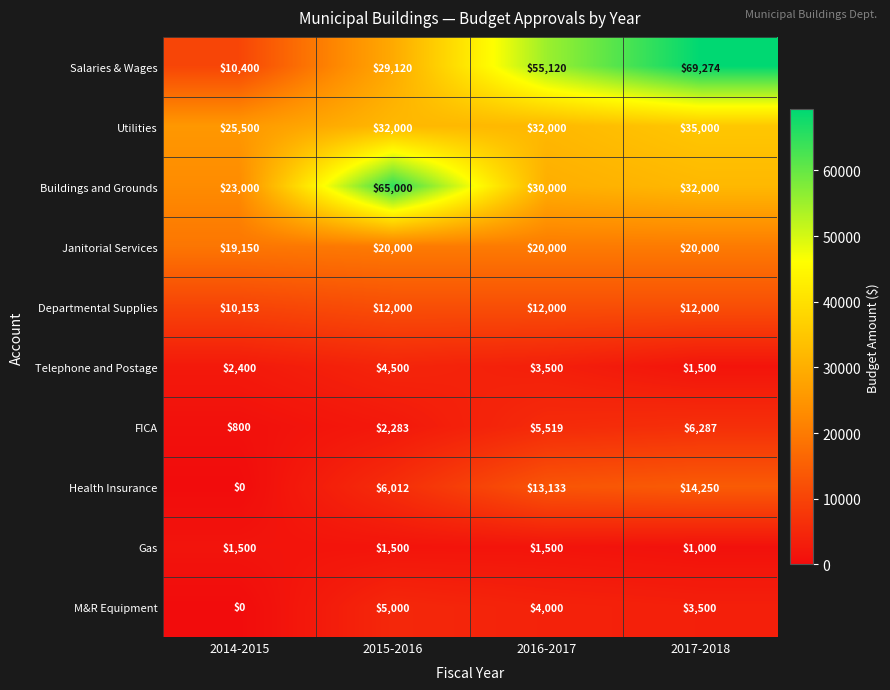

Rank the series by their maximum value, from lowest to highest.

Gas, Telephone and Postage, M&R Equipment, FICA, Departmental Supplies, Health Insurance, Janitorial Services, Utilities, Buildings and Grounds, Salaries & Wages